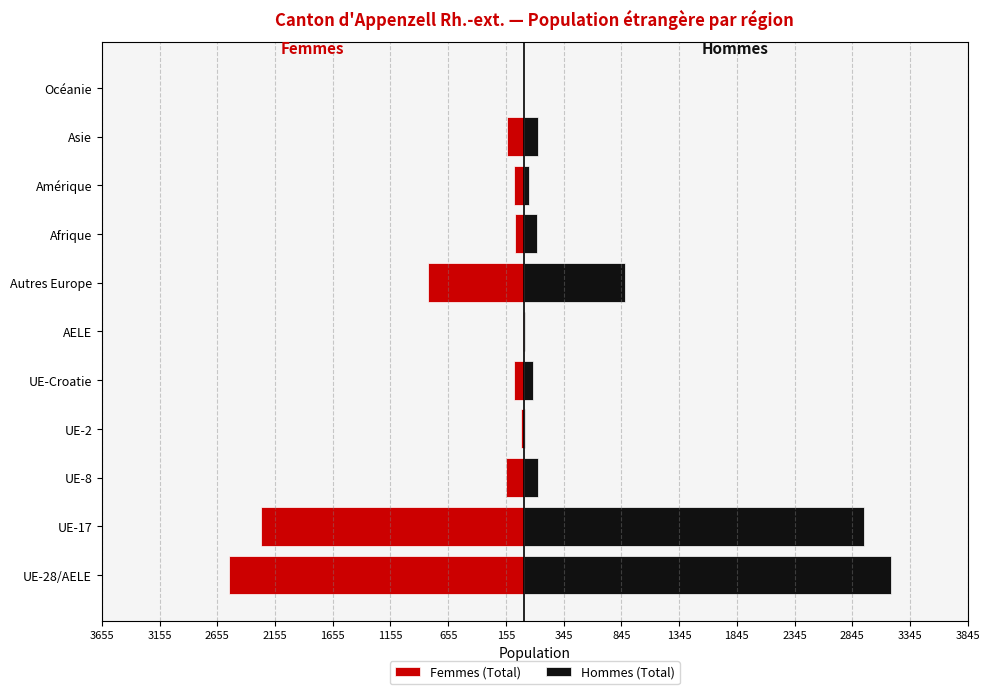

Is it true that Hommes (Total) equals 434 at Autres Europe?

False